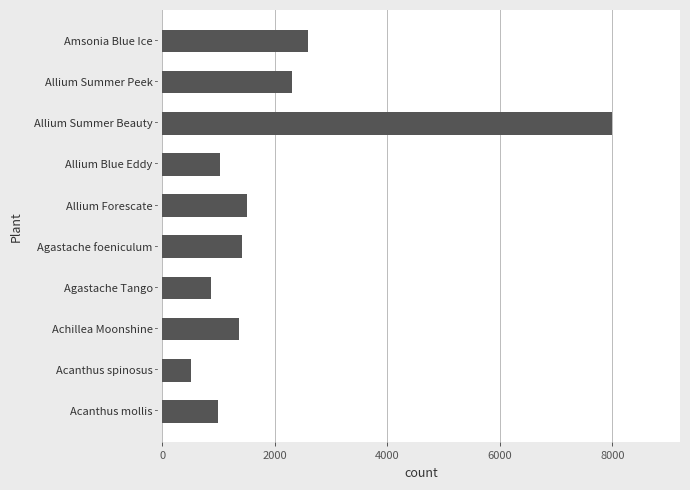

The value at Achillea Moonshine is 576. True or false?

False